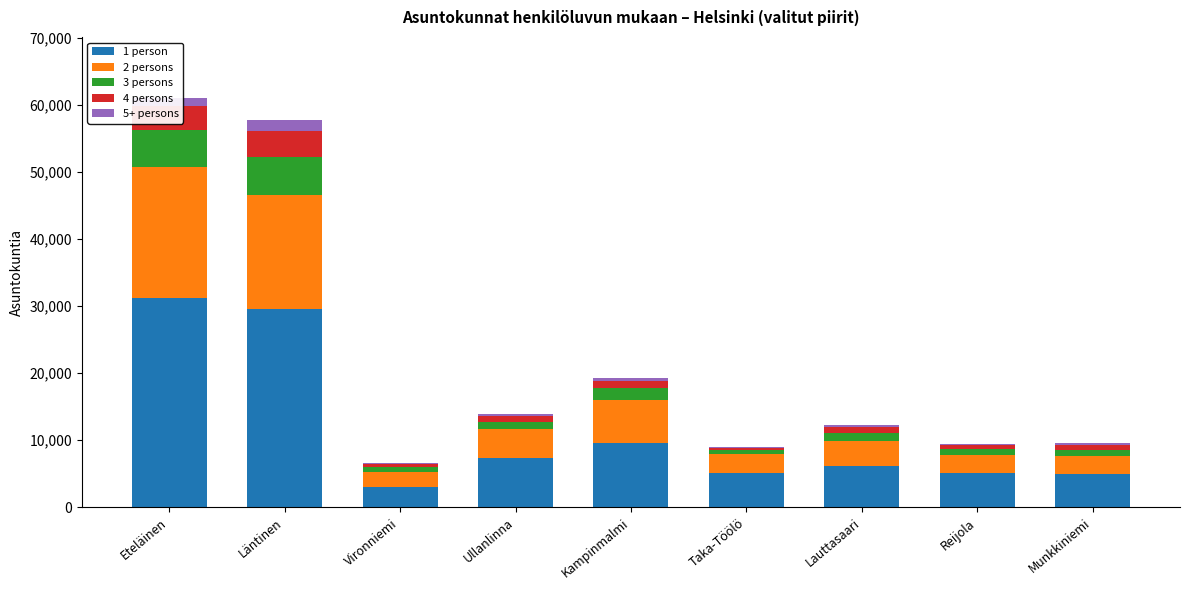

The value of 1 person at Läntinen is 29606. True or false?

True